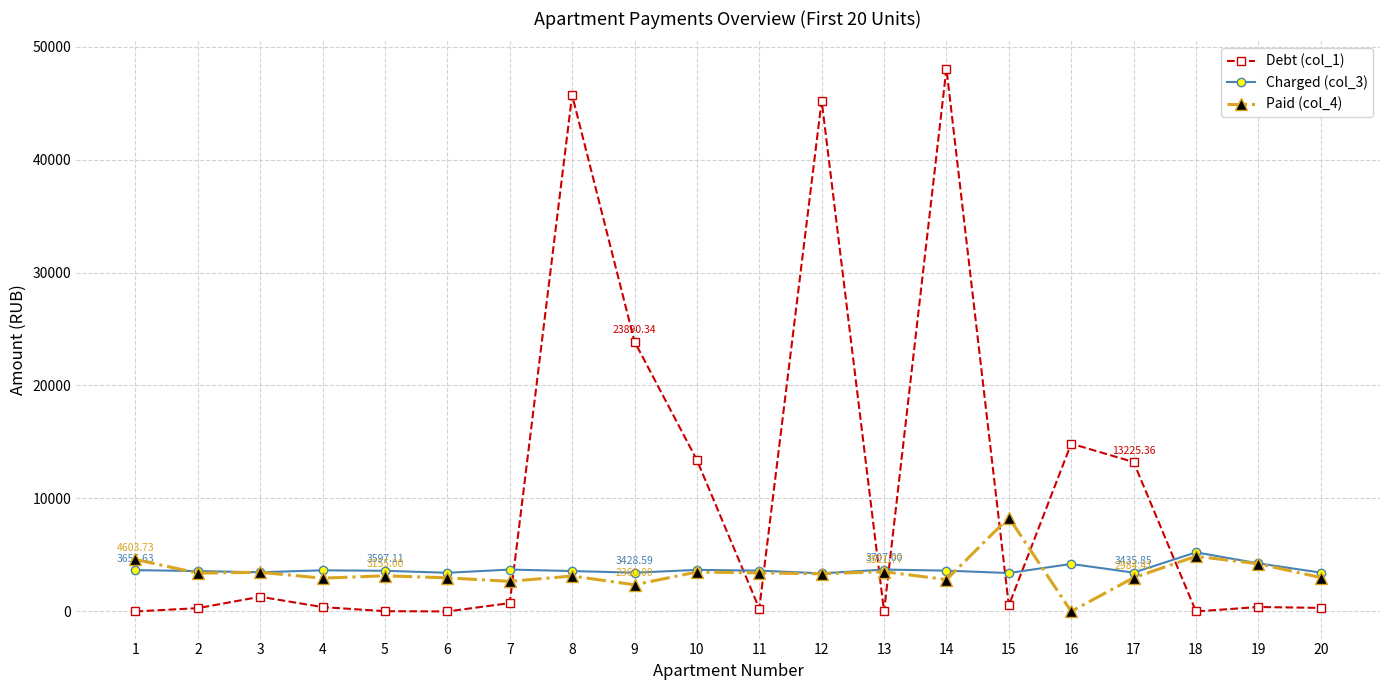

Which label corresponds to the largest value in the chart?

14